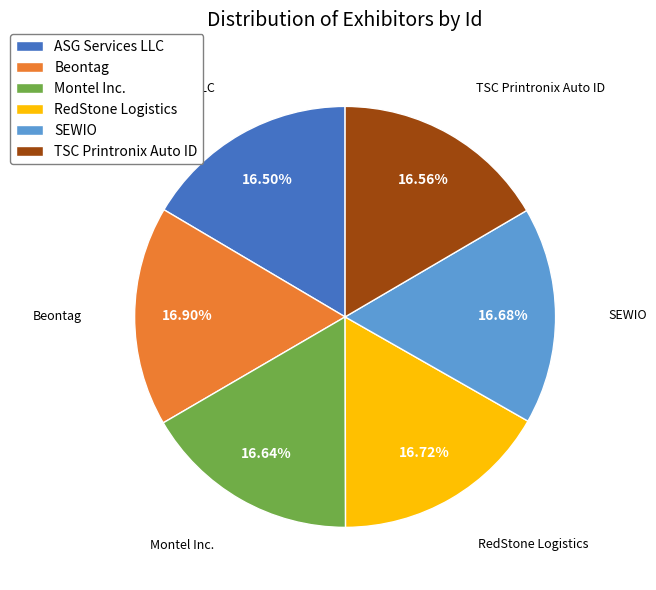

Do ASG Services LLC and TSC Printronix Auto ID together represent more than half of the pie?

No